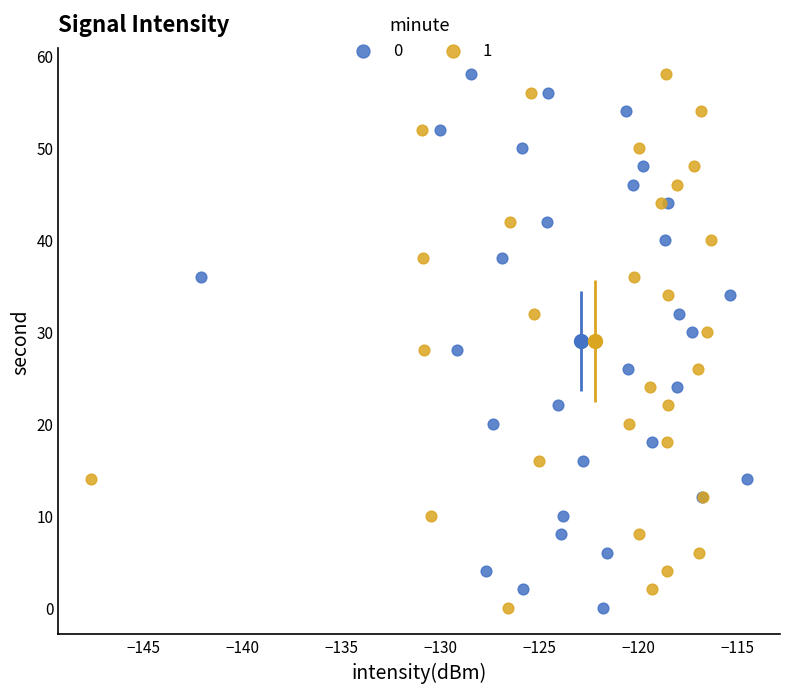

What are all the series names shown in the legend?

0, 1